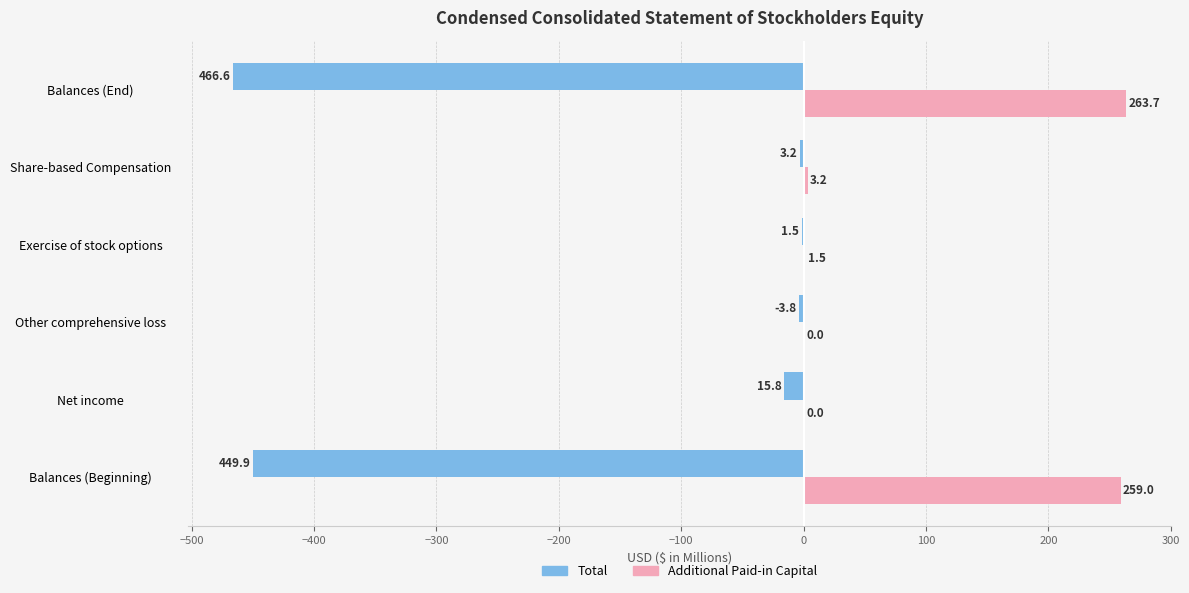

What is the maximum value for Total?

-1.5